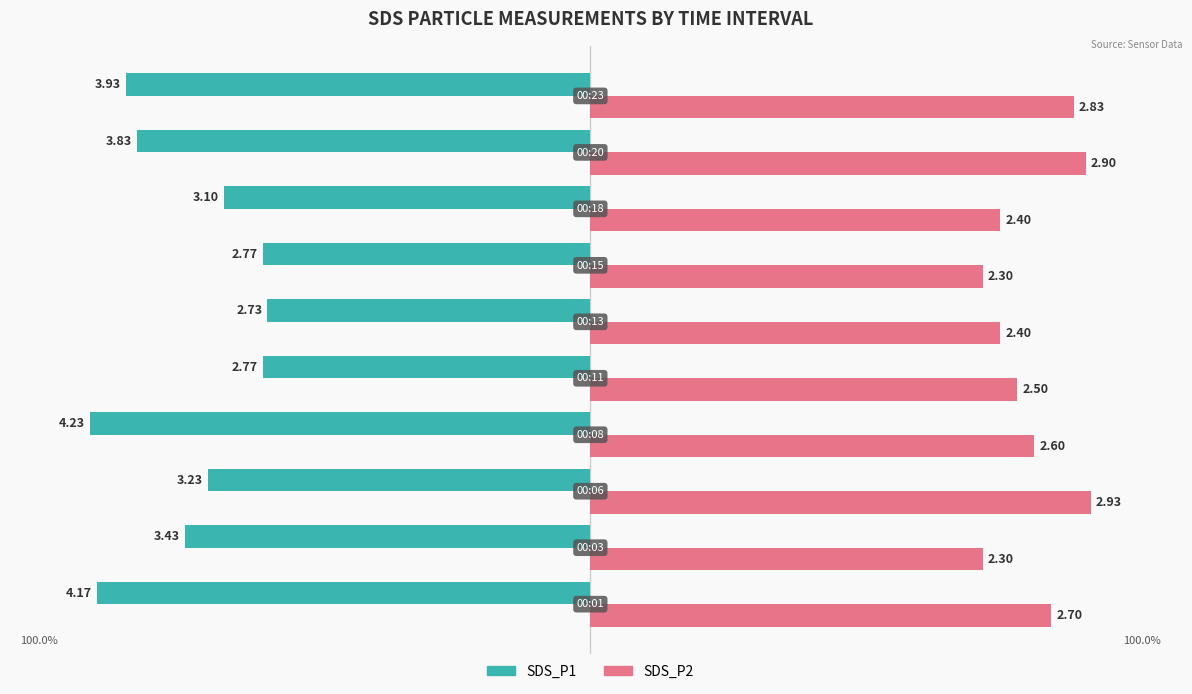

What are all the series names shown in the legend?

SDS_P1, SDS_P2